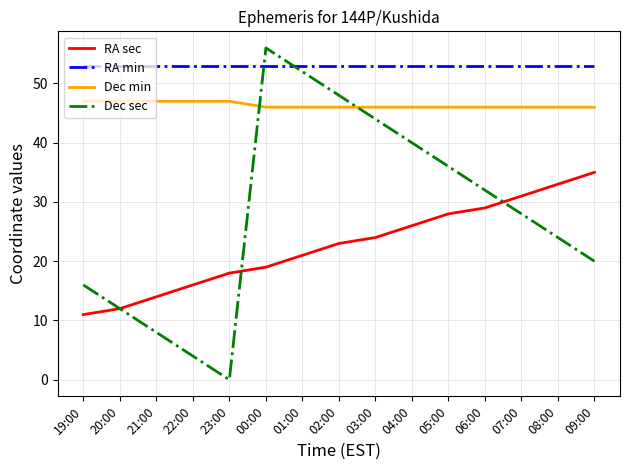

What is the maximum value for Dec sec?

56